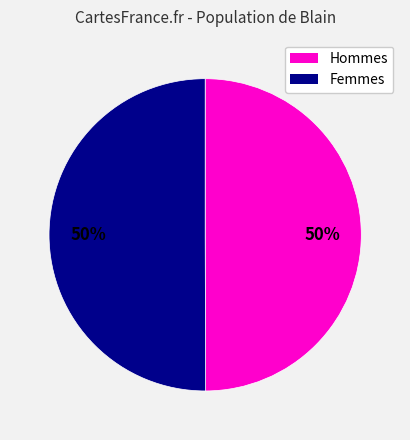

To the nearest percent, what is the average slice percentage?

50%